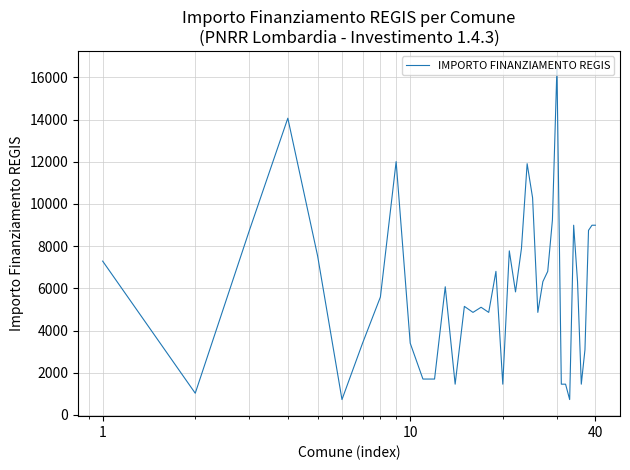

What is the difference between the maximum and minimum values?

15735